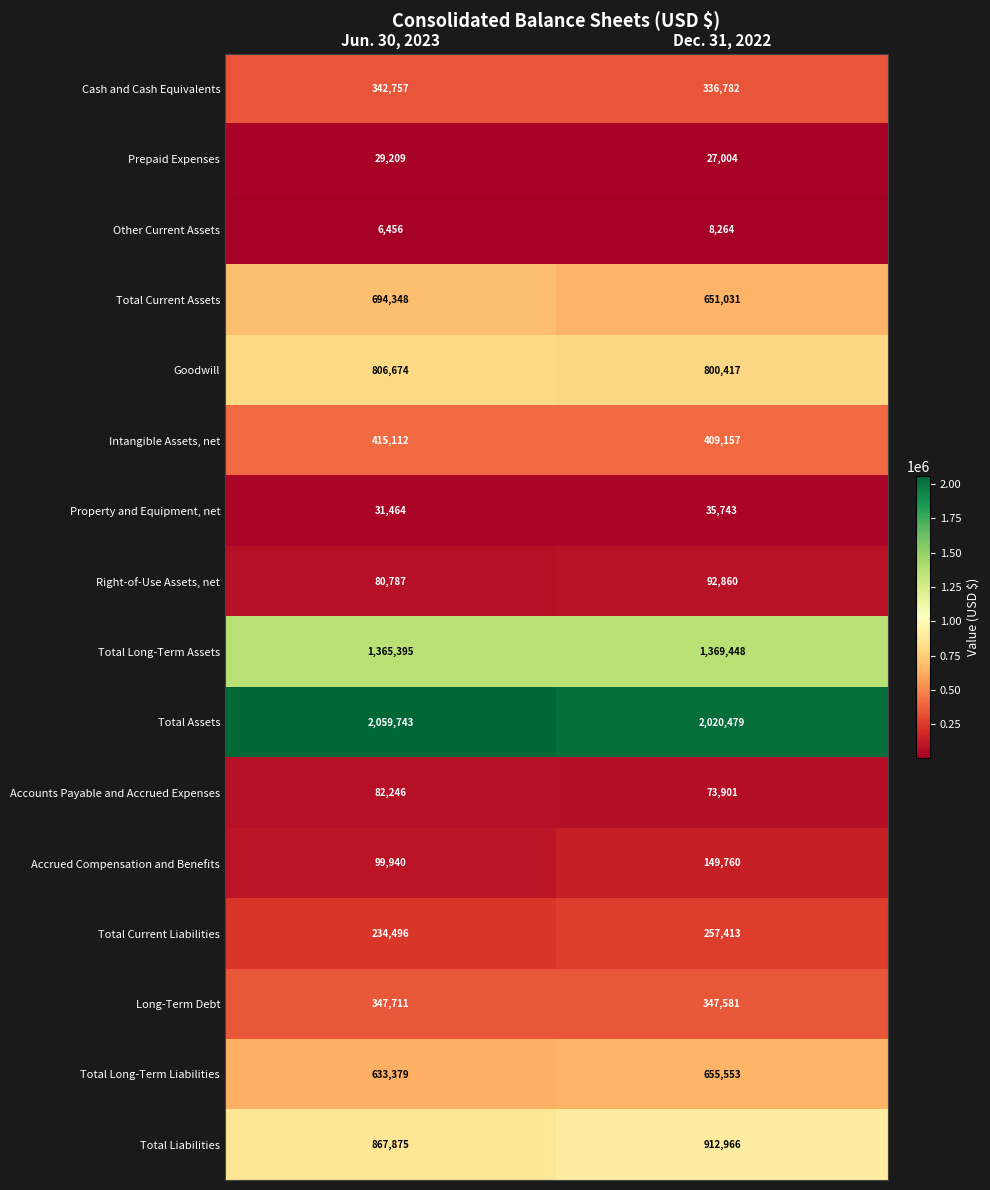

The value of Total Current Assets at Jun. 30, 2023 is 694348. True or false?

True